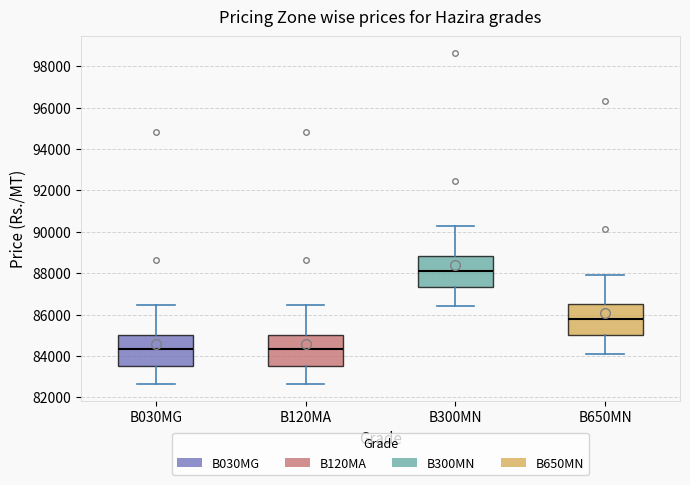

Where does the lower whisker of the box for B650MN end on the y-axis? The values are not printed on the chart, so give them approximately, as read against the axis.

84000